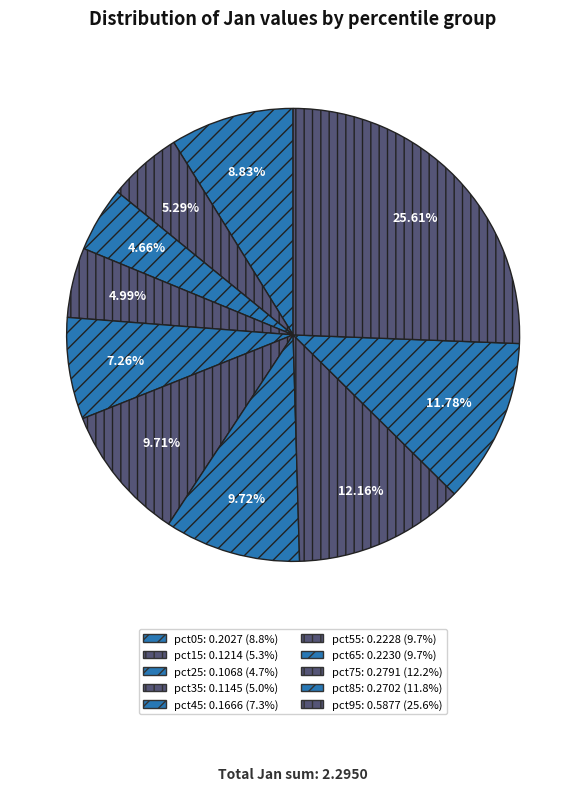

Rank the categories by value from lowest to highest.

pct25, pct35, pct15, pct45, pct05, pct55, pct65, pct85, pct75, pct95